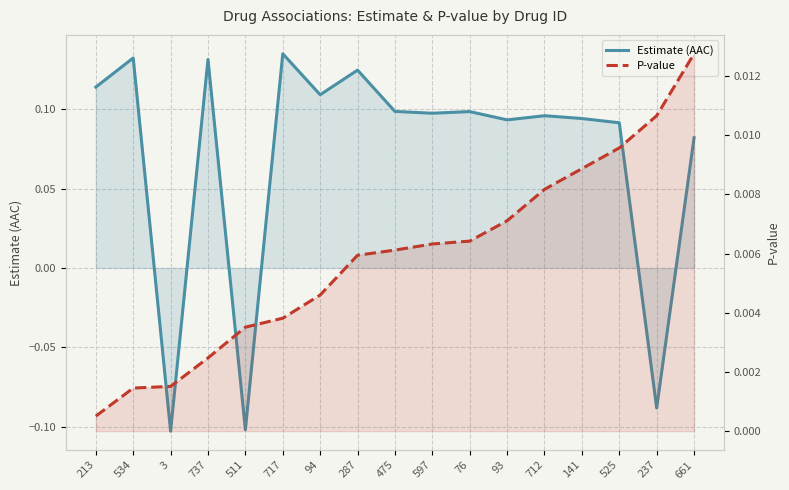

At which label is P-value closest to 0?

213